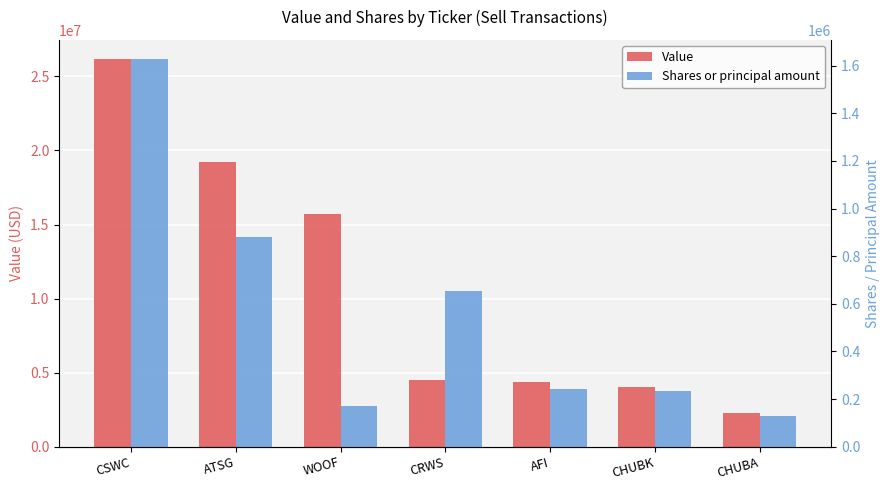

Which has a higher value, CHUBA or CSWC?

CSWC